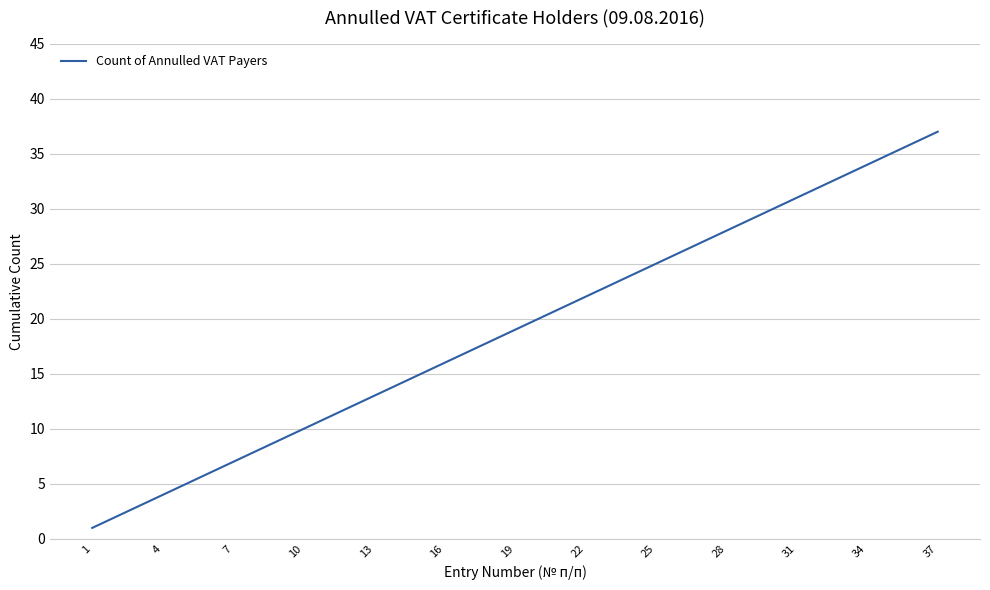

What is the smallest value displayed?

1